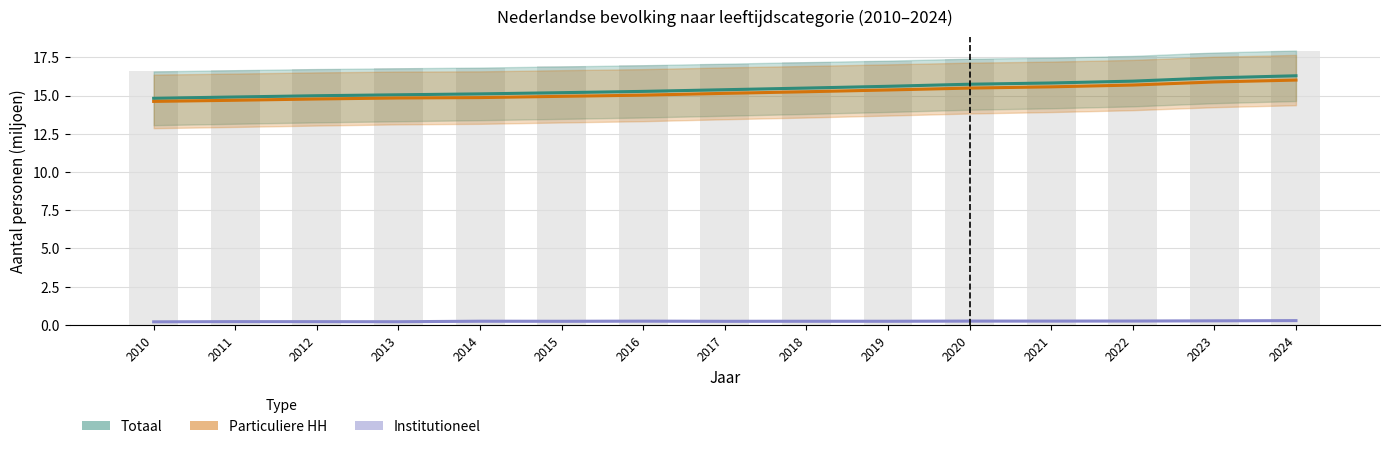

Which series has the largest range (max minus min)?

Totaal (Estimate) (mid)